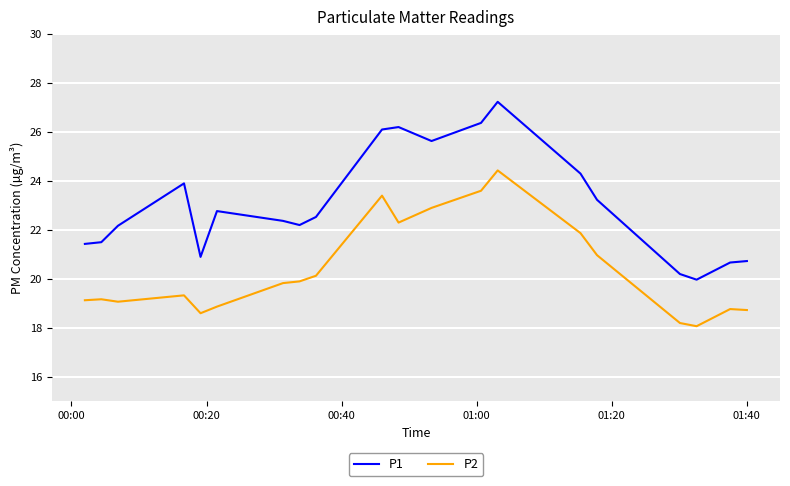

True or false: P1 and P2 intersect in this chart.

False